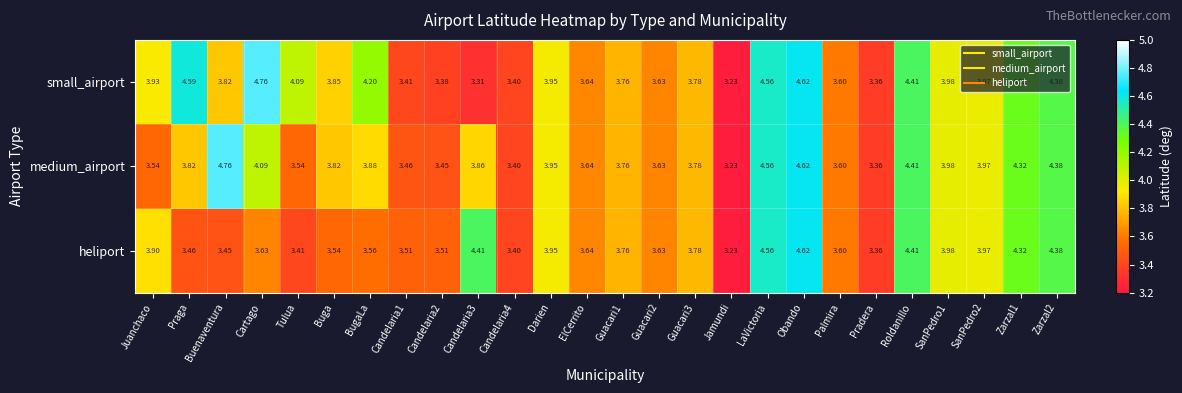

At which category is the sum across all series the highest?

Obando